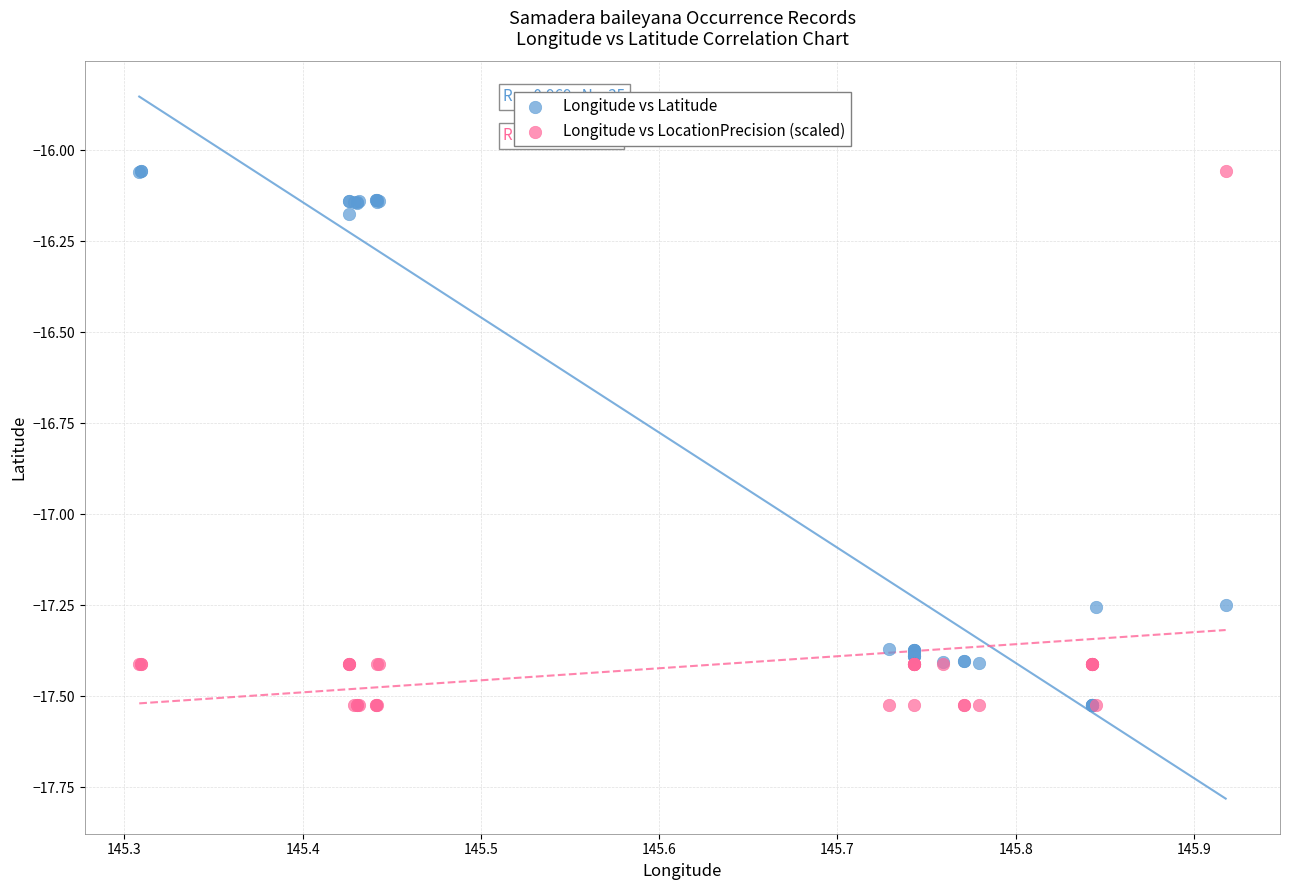

What are all the series names shown in the legend?

Longitude vs Latitude, Longitude vs LocationPrecision (scaled)